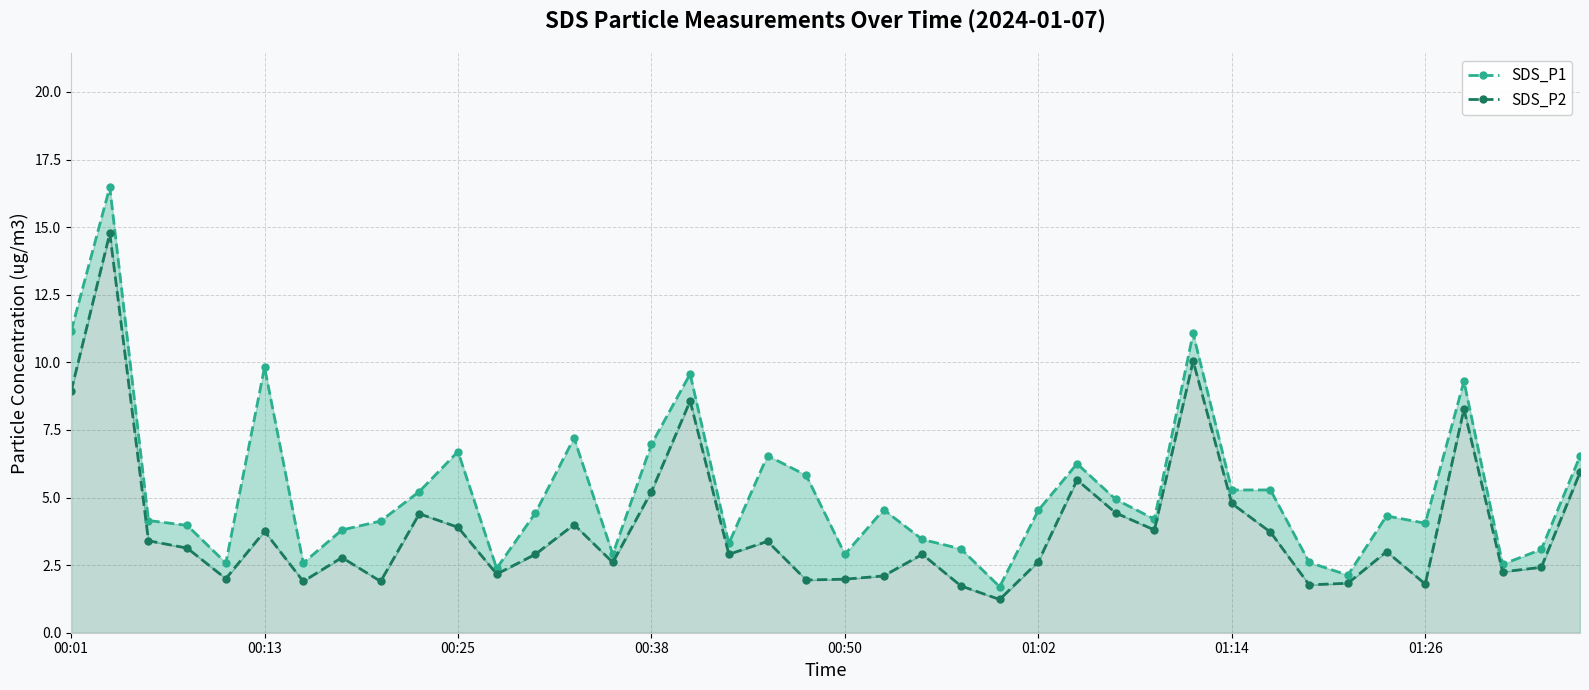

Which series has the largest range (max minus min)?

SDS_P1